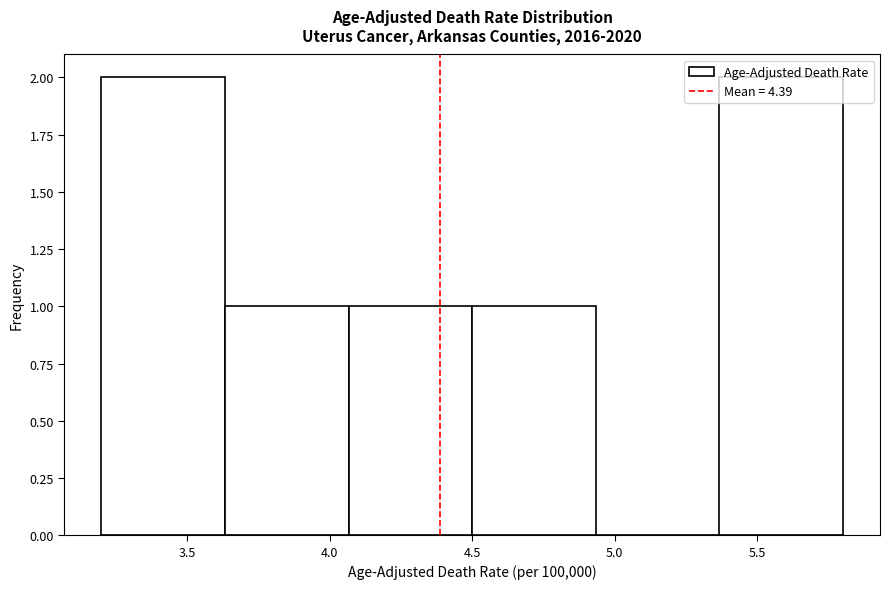

What is the height of the bar covering 3.65 to 4.05 on the x-axis? Neither the bar edges nor the heights are printed on the chart, so give them approximately, as read against the axes.

1